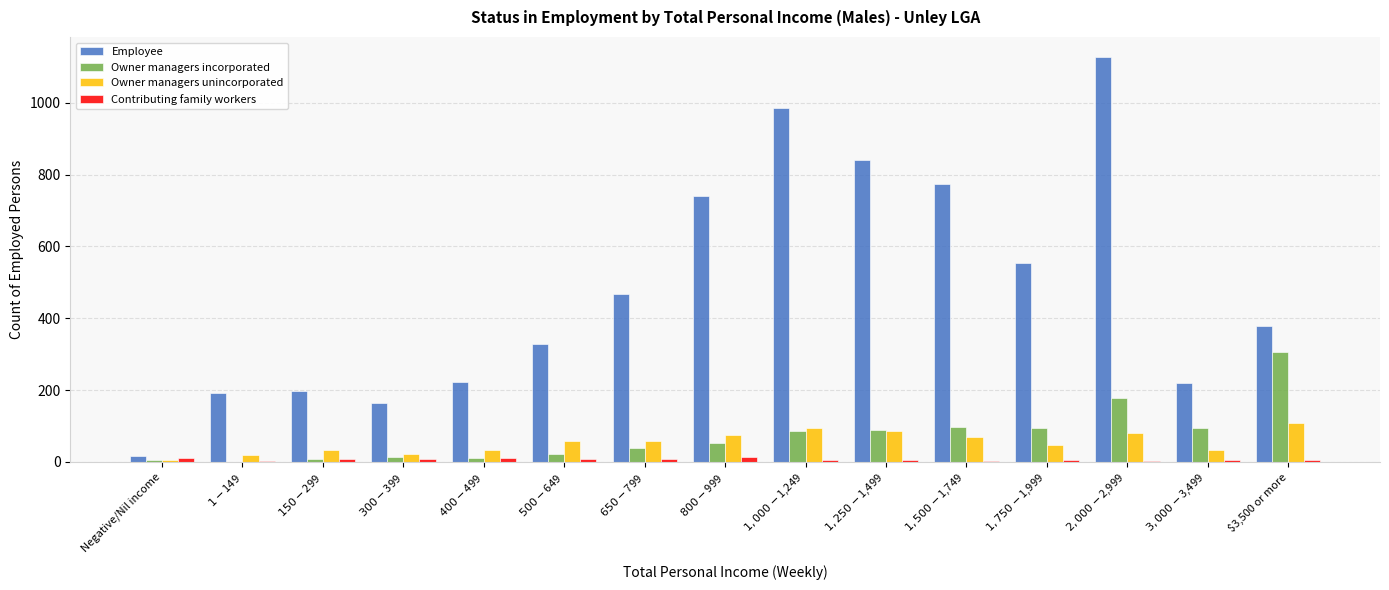

What is the average value of the Owner managers unincorporated series?

55